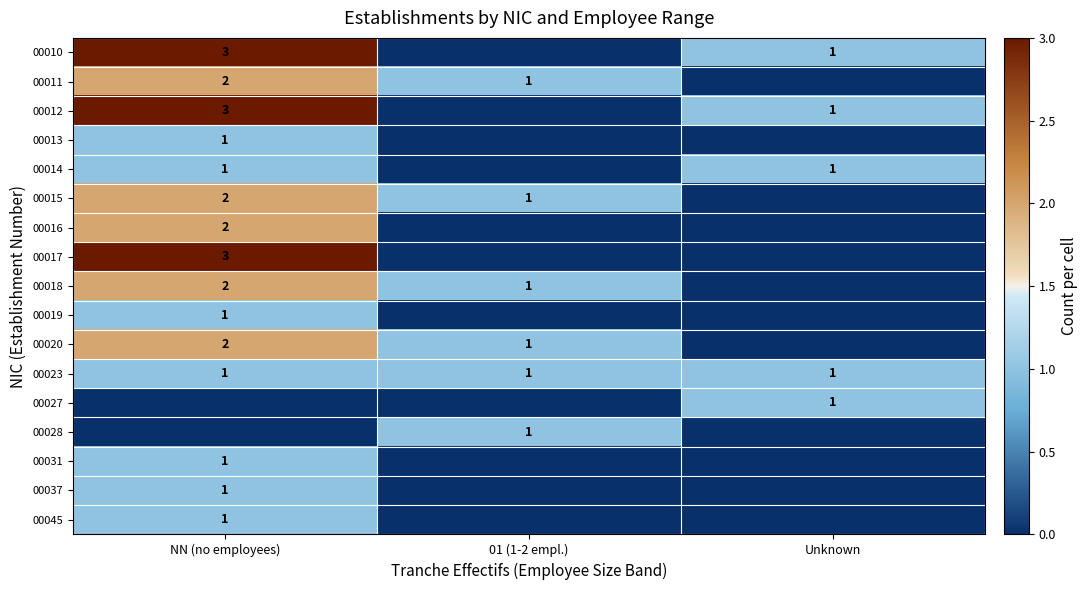

What is the spread (max minus min) of values at Unknown?

1